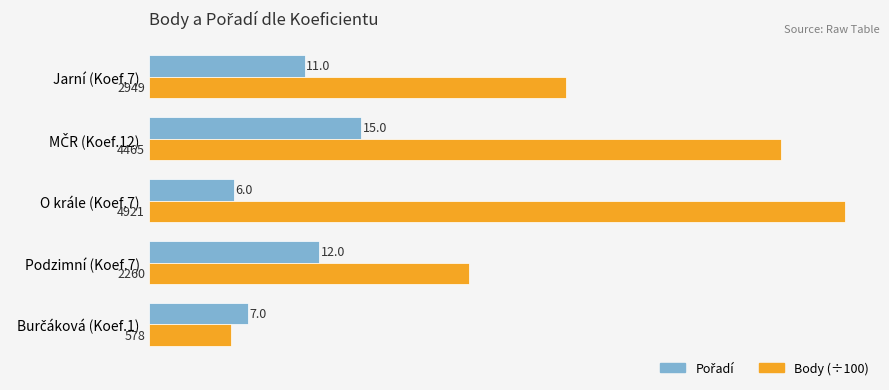

Which series has the largest range (max minus min)?

Body (÷100)